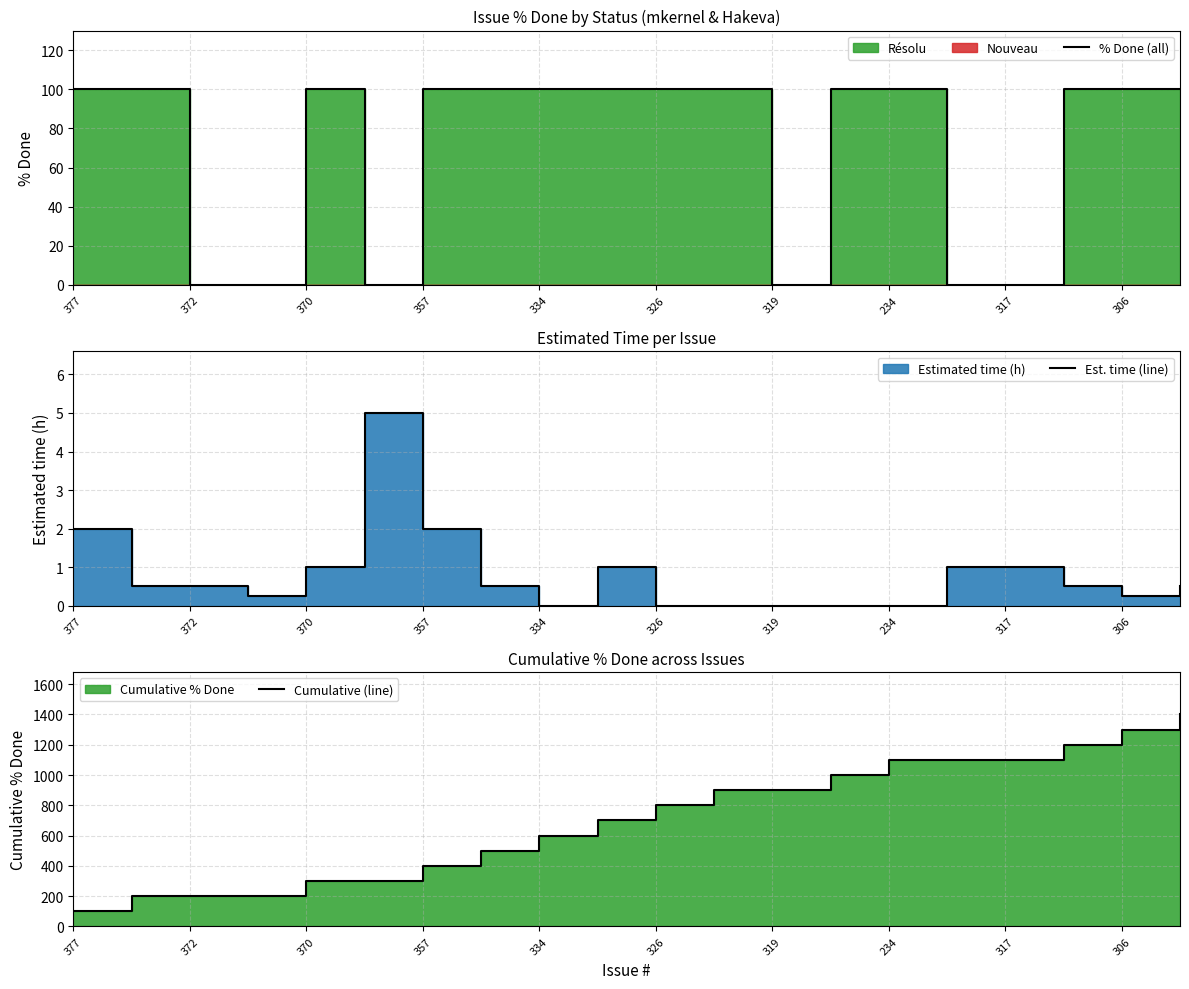

True or false: Cumulative (line) and % Done (all) intersect in this chart.

False